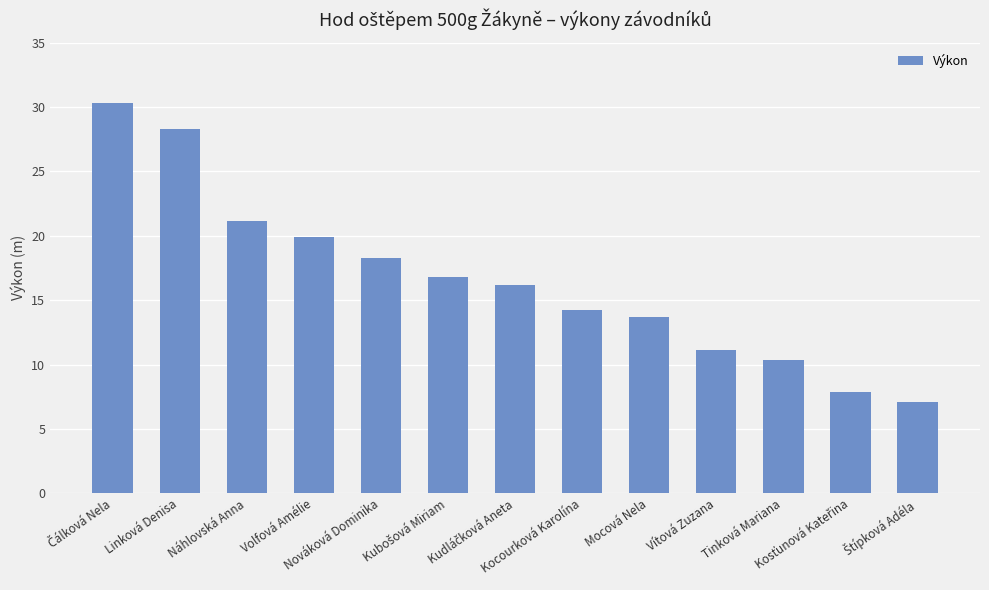

How many data points are above 16?

7